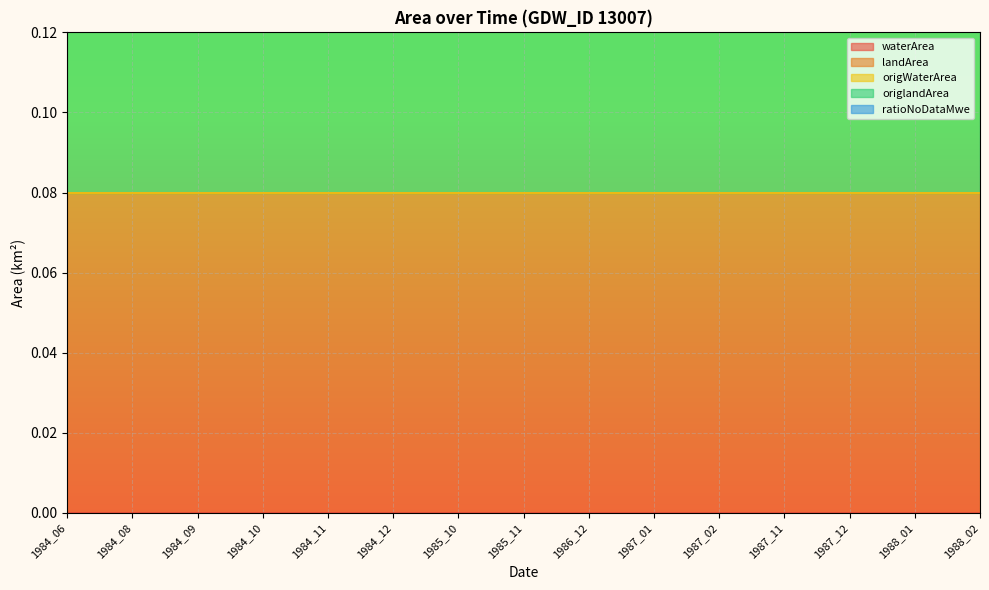

At which label is ratioNoDataMwe closest to 0?

1984_06